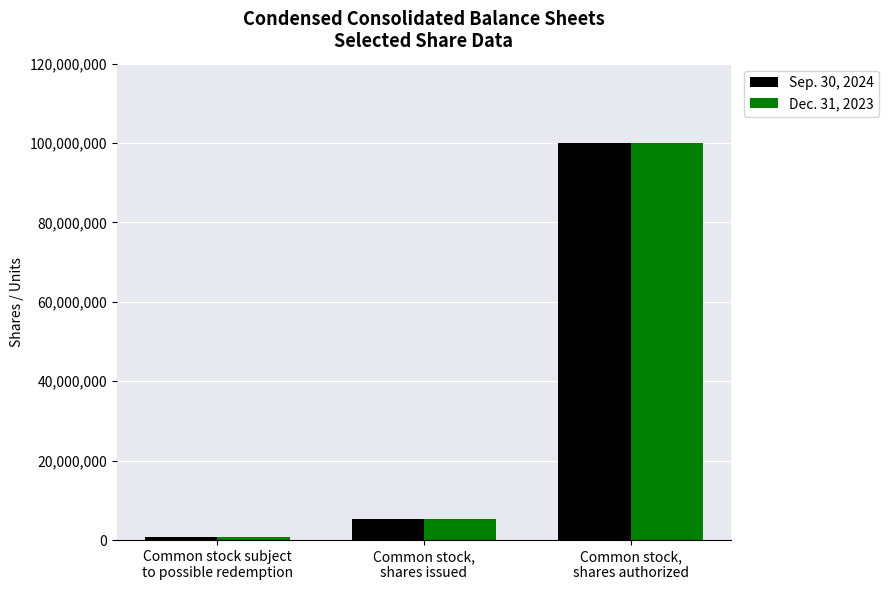

Reading left to right, transcribe all the data shown in this chart.

Sep. 30, 2024: Common stock subject
to possible redemption=687519	Common stock,
shares issued=5193750	Common stock,
shares authorized=100000000
Dec. 31, 2023: Common stock subject
to possible redemption=833469	Common stock,
shares issued=5193750	Common stock,
shares authorized=100000000